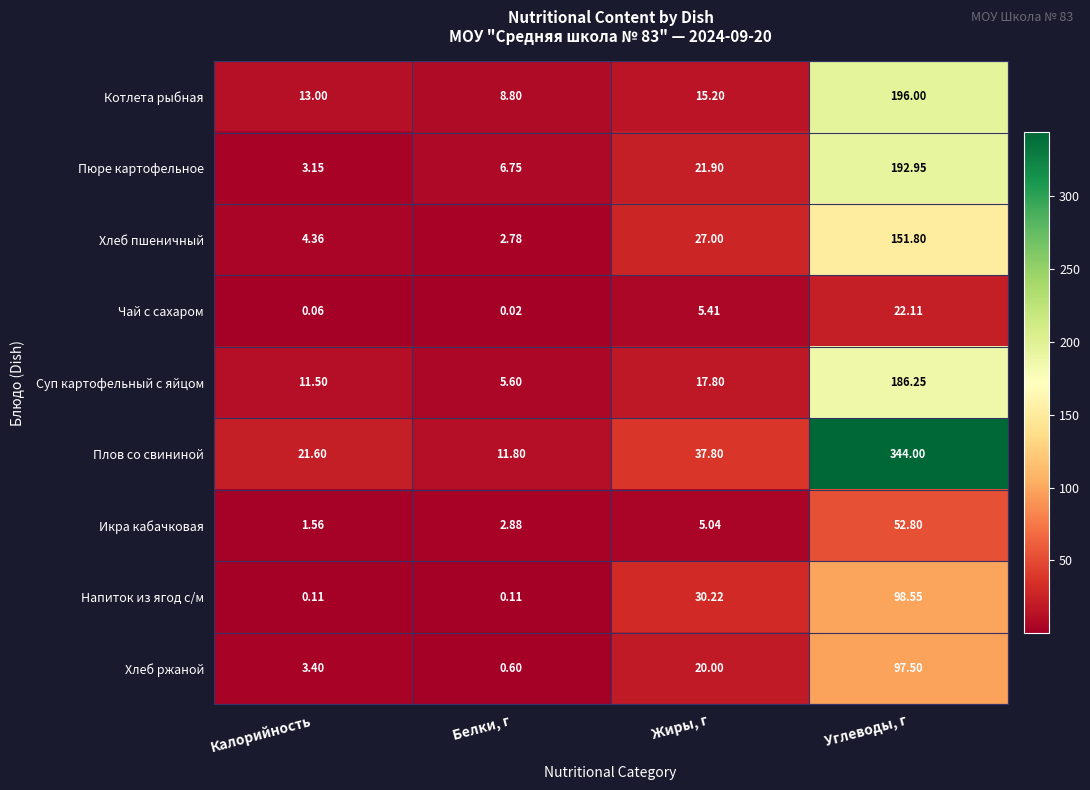

Between Калорийность and Белки, г, which series saw the biggest shift?

Плов со свининой